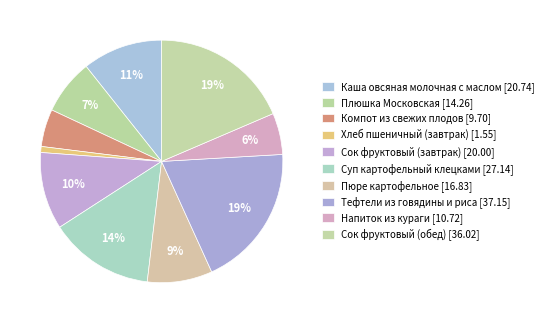

Is it true that Плюшка Московская is 19% of the pie?

False